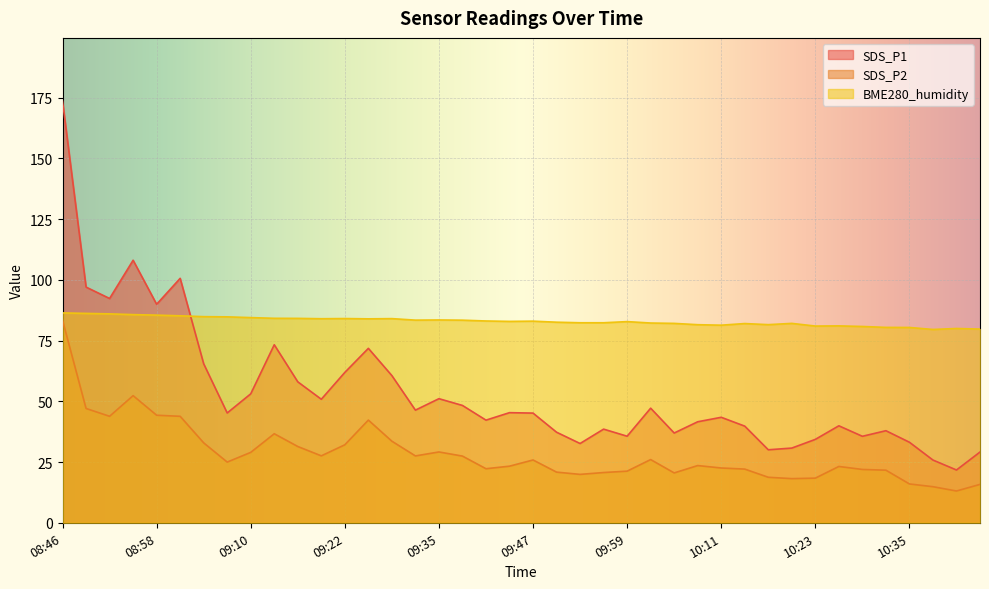

What is the approximate value of BME280_humidity at 09:01?

85.2